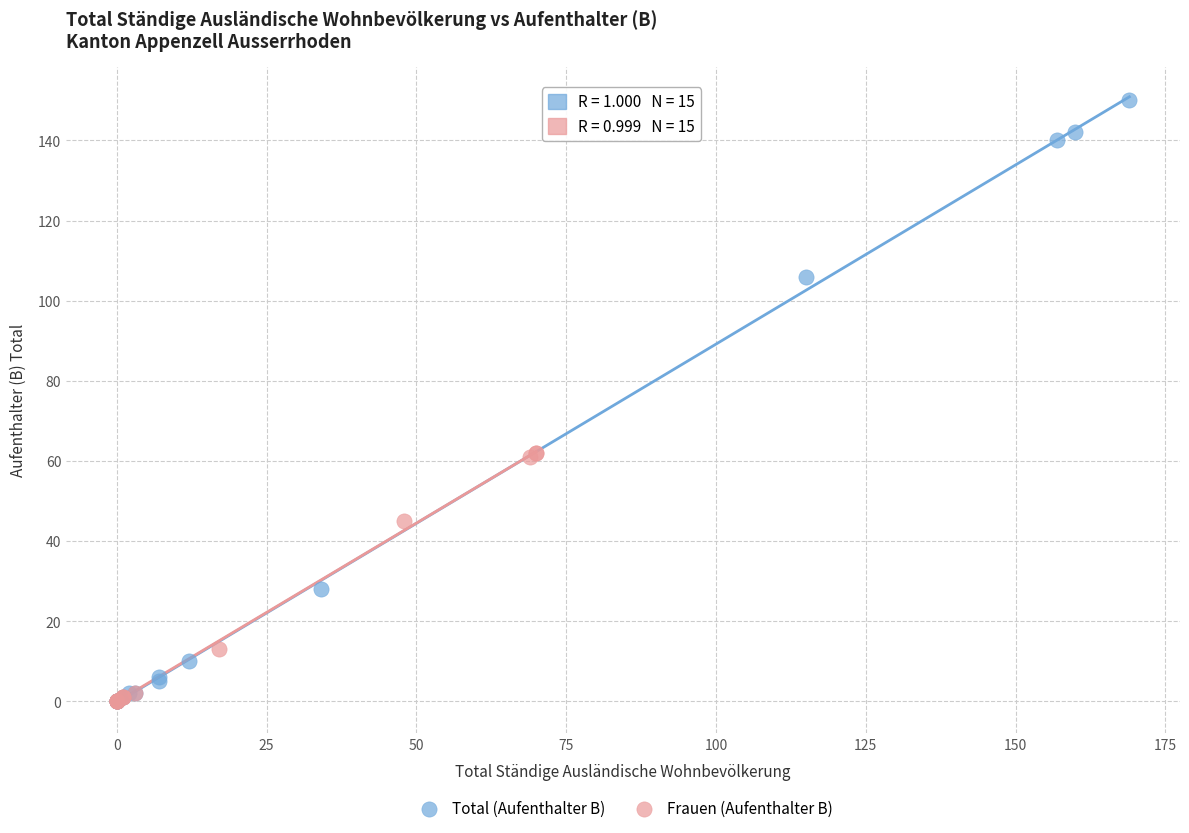

Which series has the widest spread of Y values?

Total (Aufenthalter B)